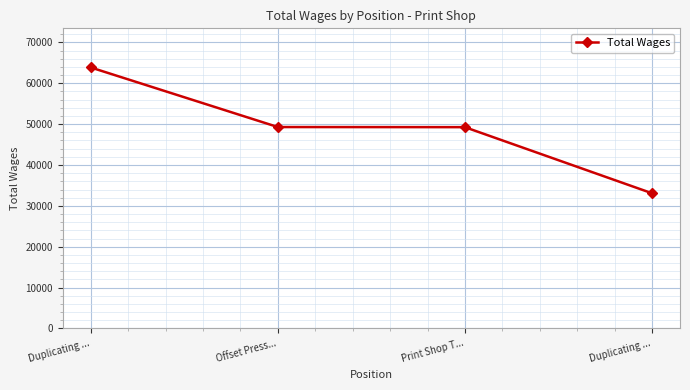

How many values are below 49286?

2